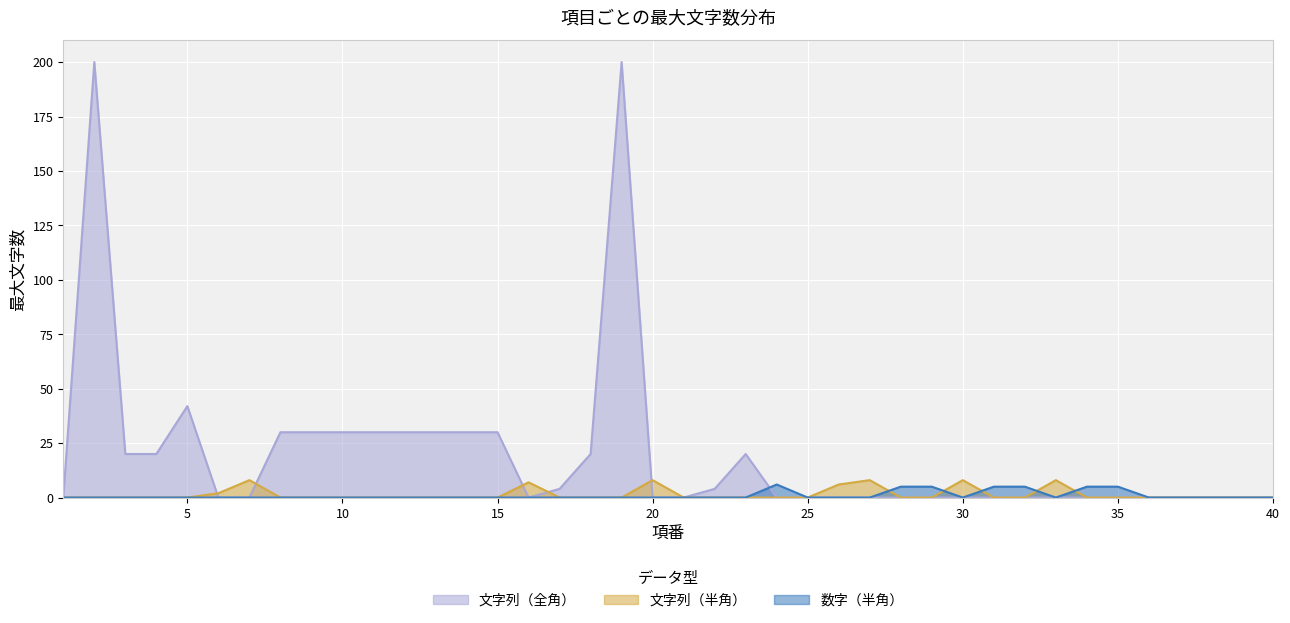

Reading left to right, extract all data points from this chart.

文字列（全角）: 0	200	20	20	42	0	0	30	30	30	30	30	30	30	30	0	4	20	200	0	0	4	20	0	0	0	0	0	0	0	0	0	0	0	0	0	0	0	0	0
文字列（半角）: 0	0	0	0	0	2	8	0	0	0	0	0	0	0	0	7	0	0	0	8	0	0	0	0	0	6	8	0	0	8	0	0	8	0	0	0	0	0	0	0
数字（半角）: 0	0	0	0	0	0	0	0	0	0	0	0	0	0	0	0	0	0	0	0	0	0	0	6	0	0	0	5	5	0	5	5	0	5	5	0	0	0	0	0